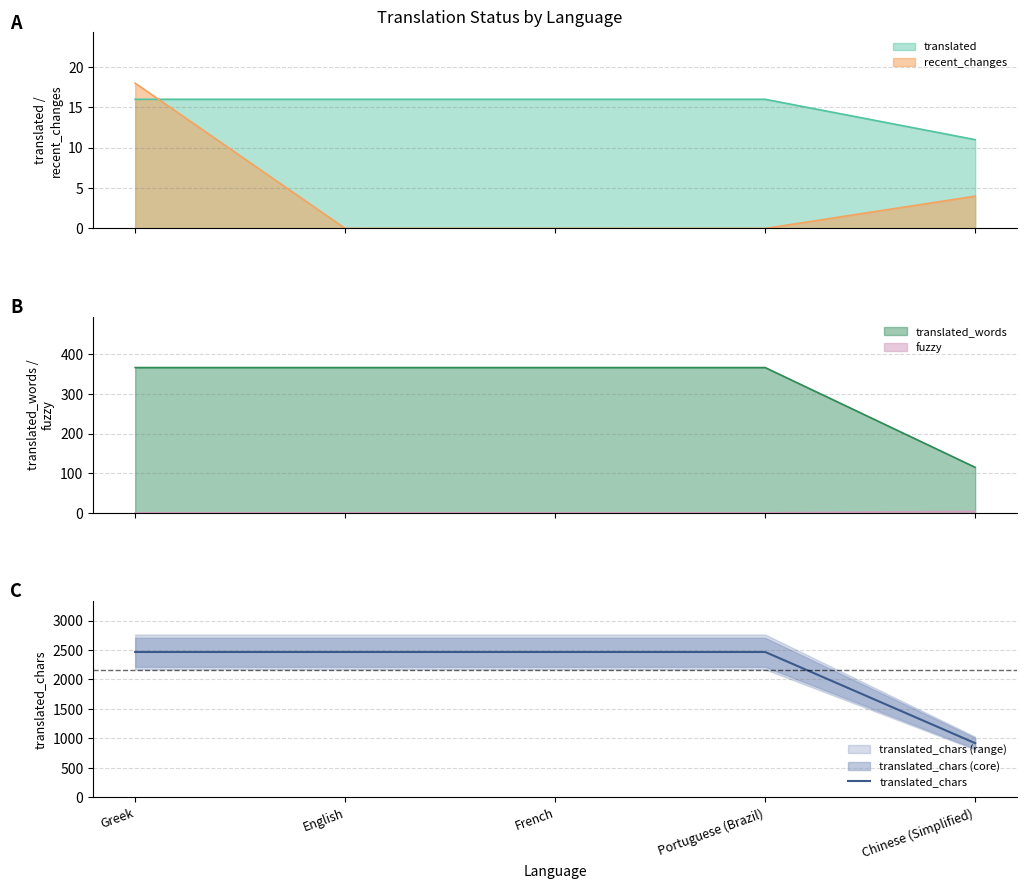

Reading left to right, what are all the values shown in this chart?

Greek=2467	English=2467	French=2467	Portuguese (Brazil)=2467	Chinese (Simplified)=919